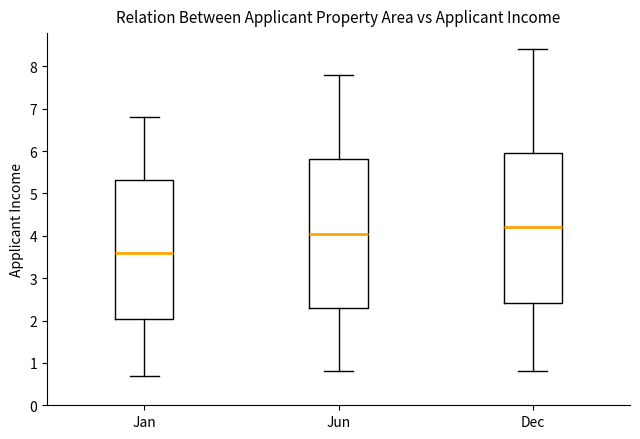

Reading left to right, transcribe this box plot: for each box, give where its median line is, the range the box spans, and where its two whiskers end, as read against the y-axis. The values are not printed on the chart, so give them approximately, as read against the axis.

Jan: median 3.6, box 2.0 to 5.3, whiskers 0.7 to 6.8
Jun: median 4.1, box 2.3 to 5.8, whiskers 0.8 to 7.8
Dec: median 4.2, box 2.4 to 6.0, whiskers 0.8 to 8.4